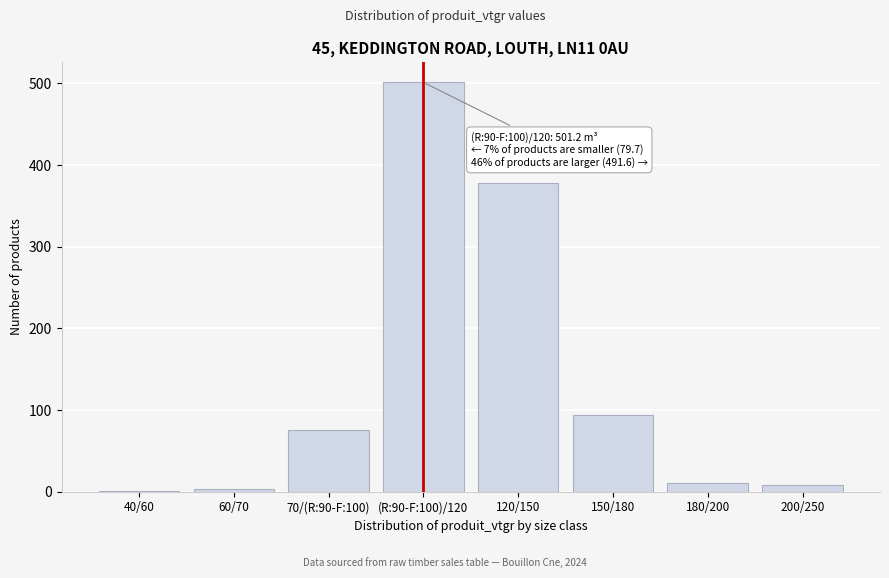

True or false: the data shows 10.7 at 180/200.

True